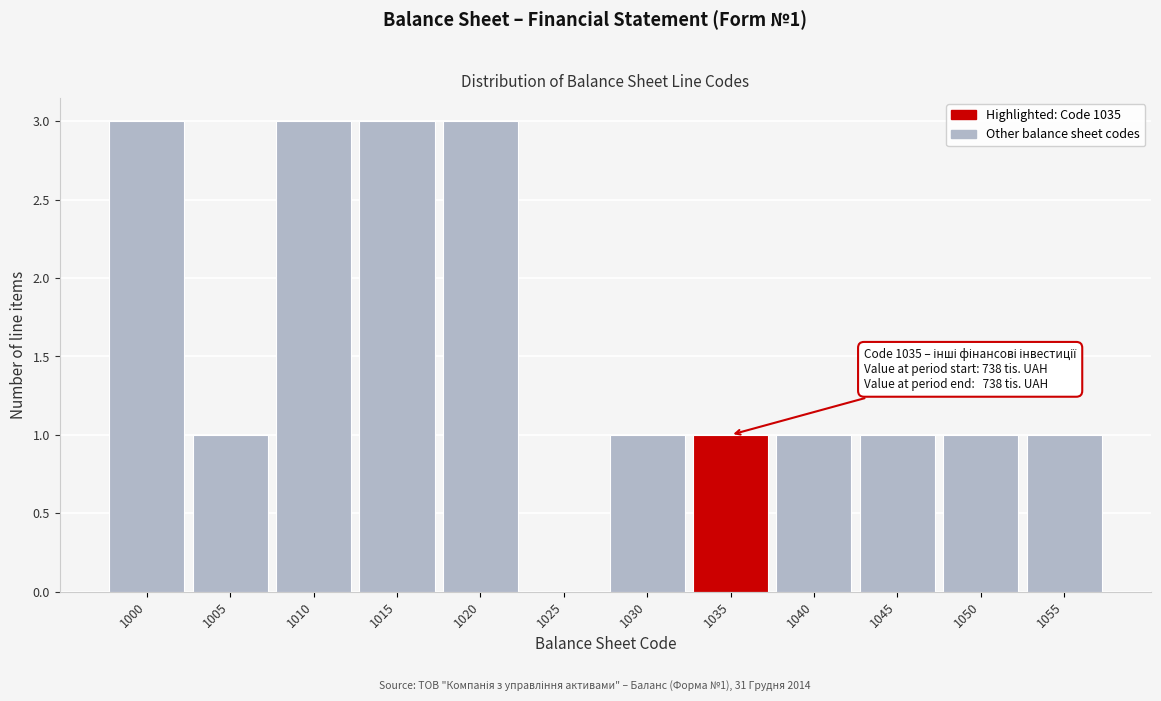

Reading right to left, transcribe all the data shown in this chart.

1055=1	1050=1	1045=1	1040=1	1035=1	1030=1	1025=0	1020=3	1015=3	1010=3	1005=1	1000=3